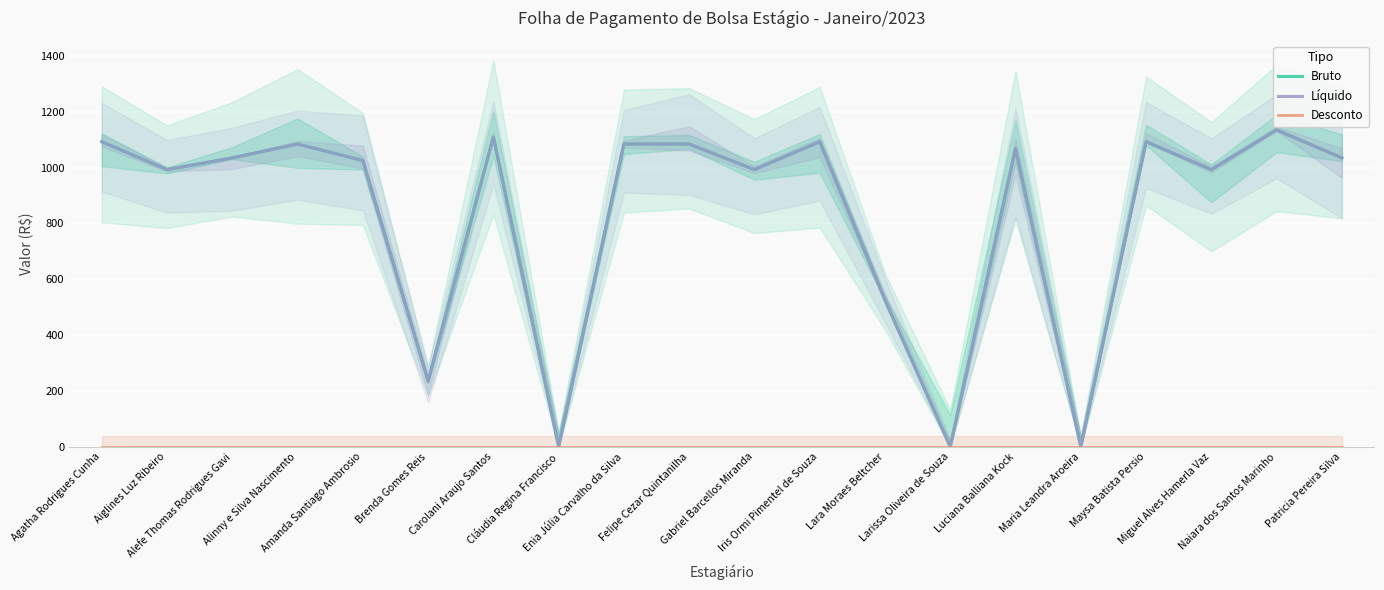

What position from the left is Lara Moraes Beltcher?

13